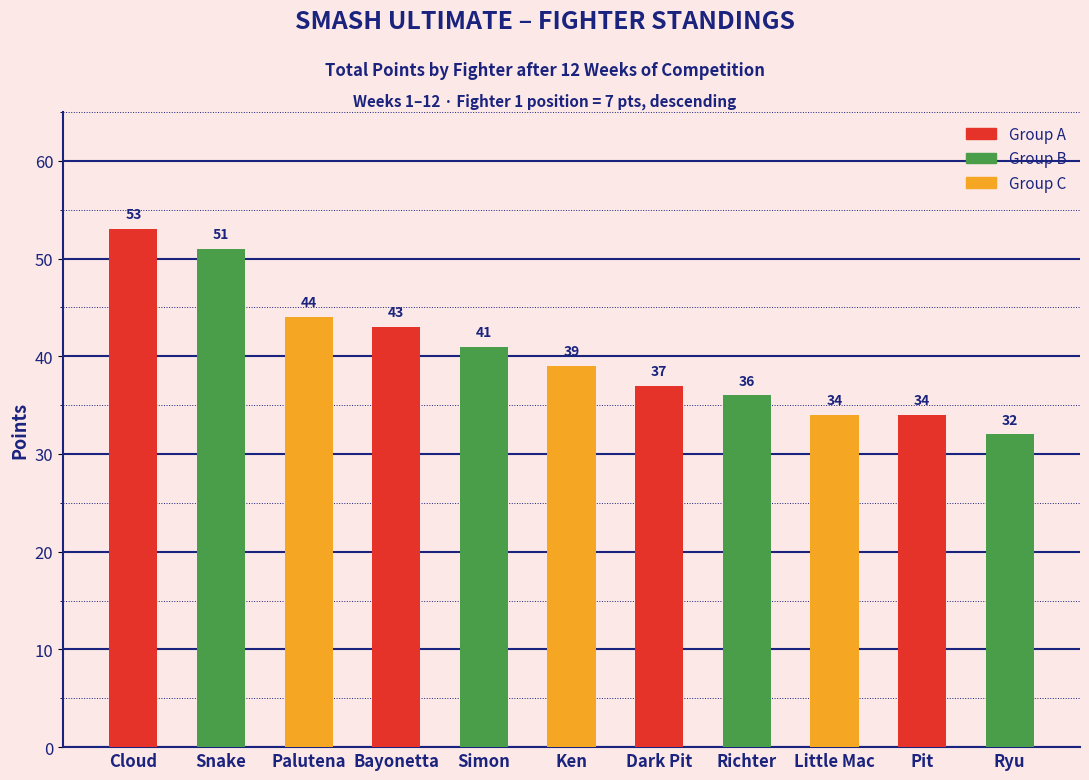

True or false: Snake has a value of 14 at Little Mac.

False